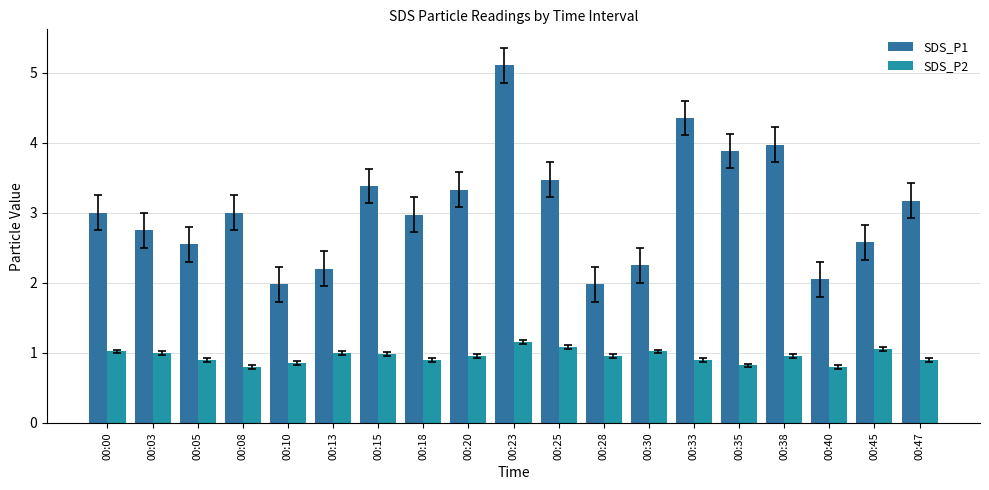

The value of SDS_P1 at 00:30 is 0.9. True or false?

False